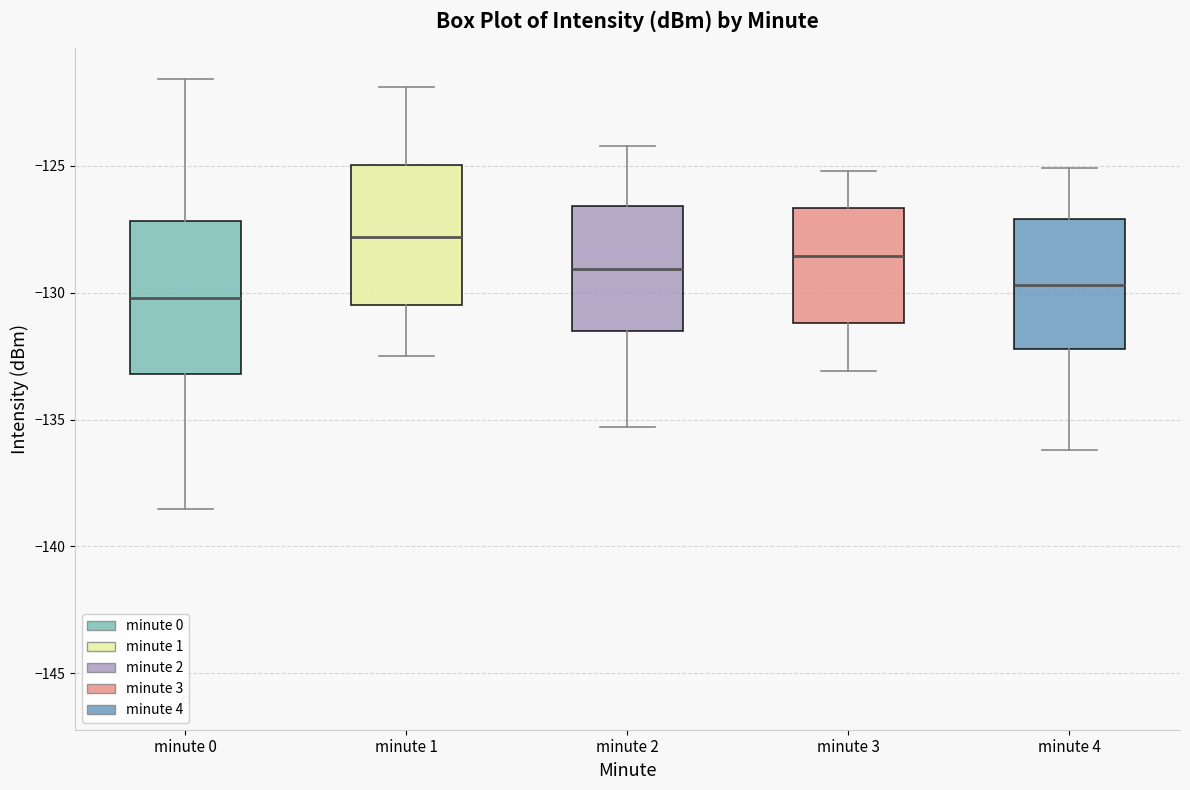

Which box's median line is the lowest?

minute 0